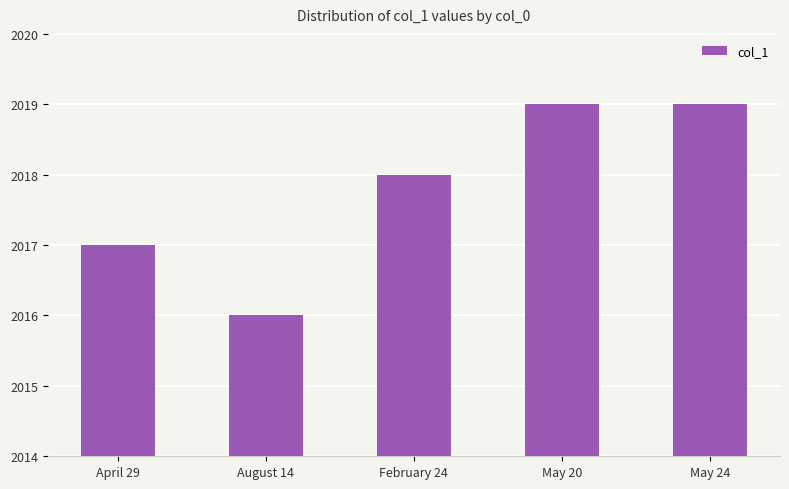

How many categories are shown in the chart?

5